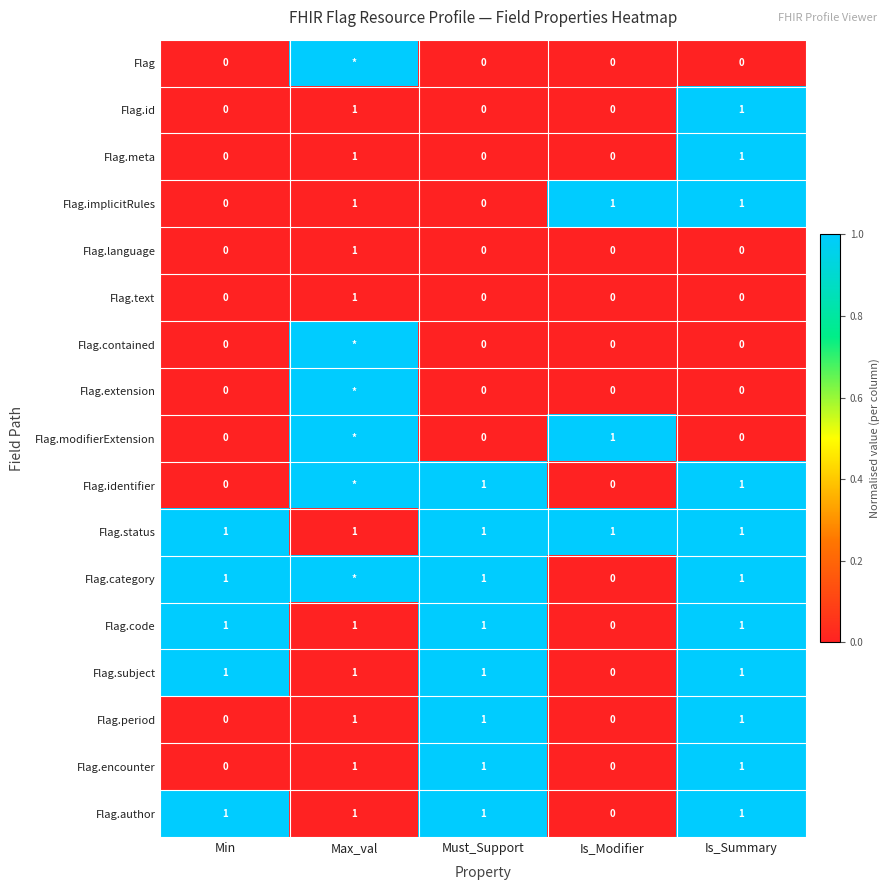

Is it true that Flag.encounter equals 1 at Max_val?

True